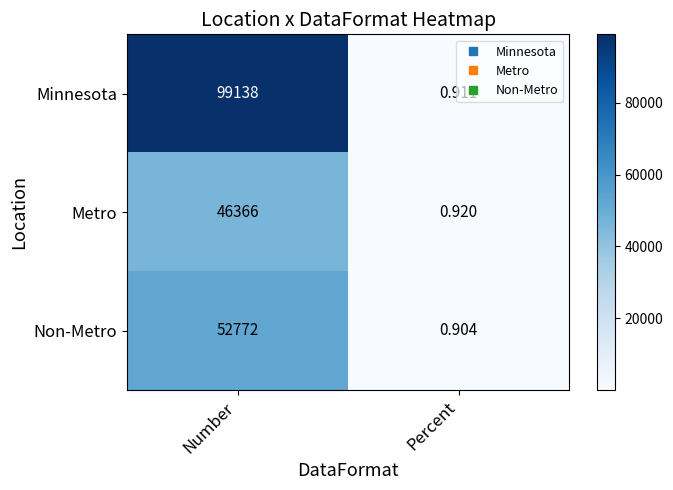

At which category is the sum across all series the highest?

Number